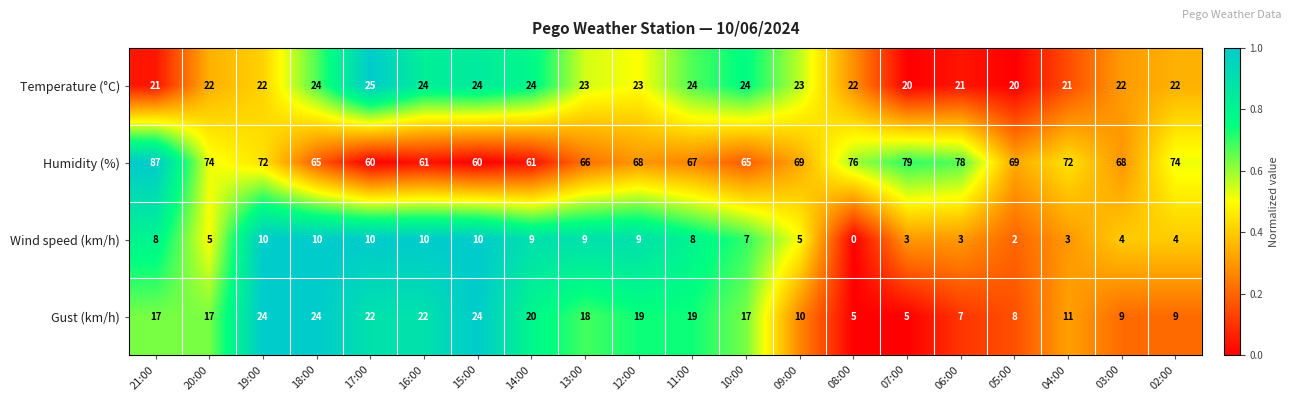

True or false: Temperature (°C) has a value of 28 at 07:00.

False